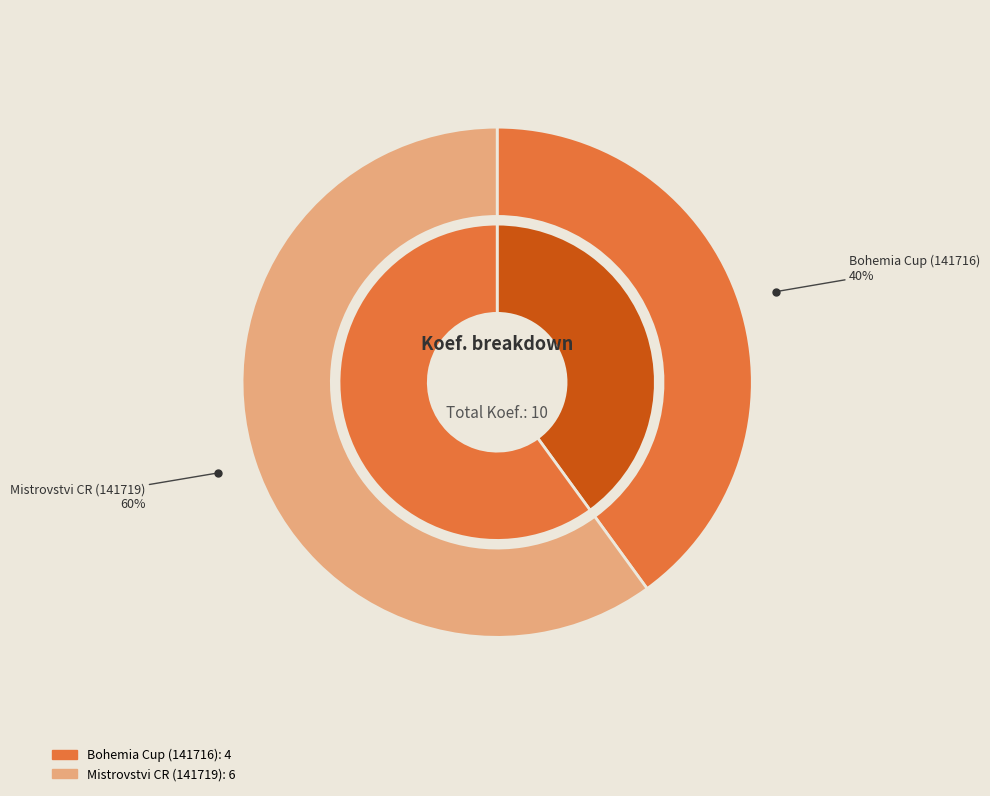

What is the ratio of the value at 141719 to the value at 141716?

1.5